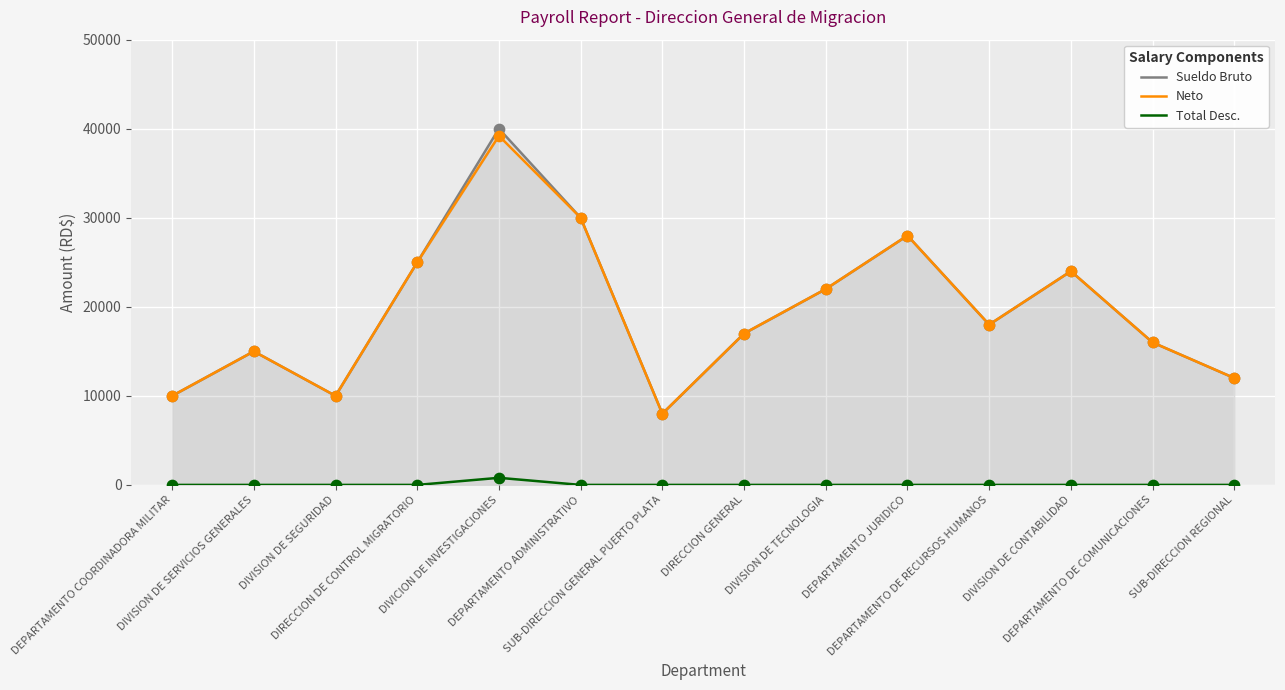

What is the total value across all series at DIVISION DE SERVICIOS GENERALES?

30000.0